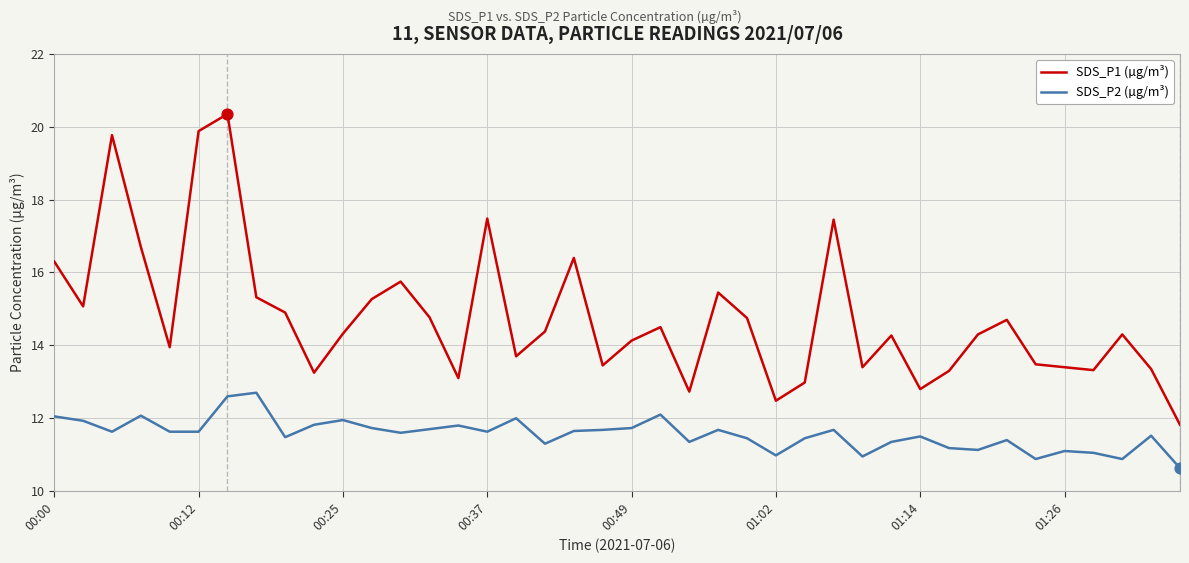

Which series has the largest range (max minus min)?

SDS_P1 (µg/m³)